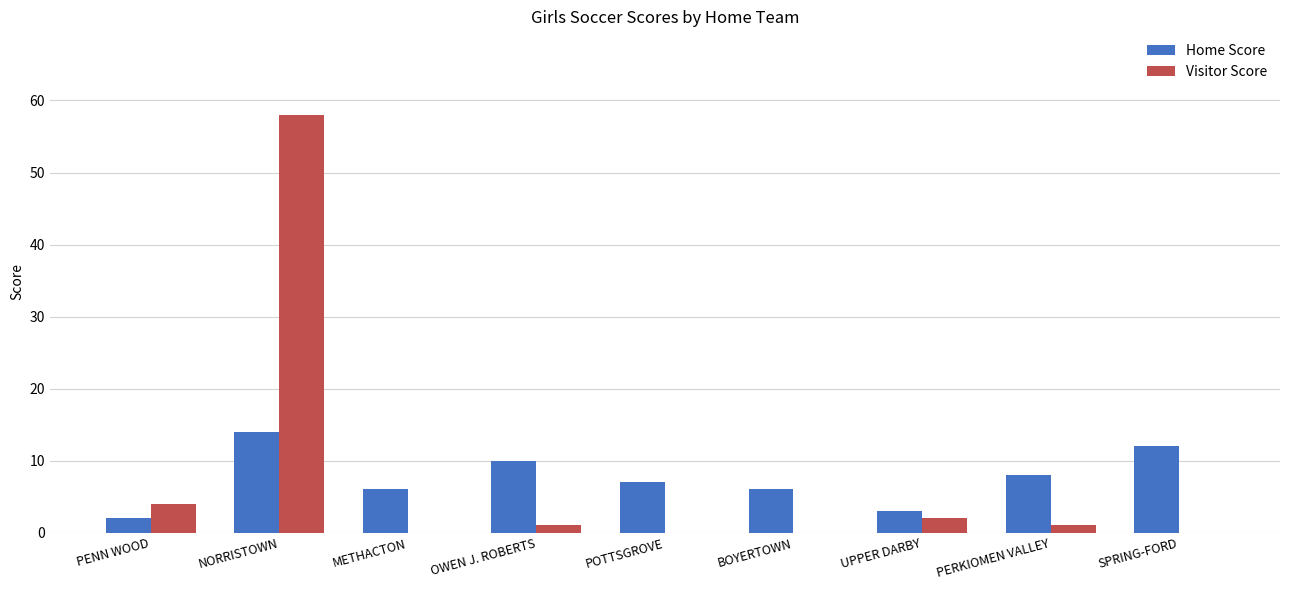

At which category does the chart reach its peak across all series?

NORRISTOWN